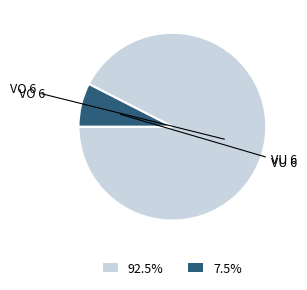

What is the ratio of the value at 92.5% to the value at 7.5%?

12.3